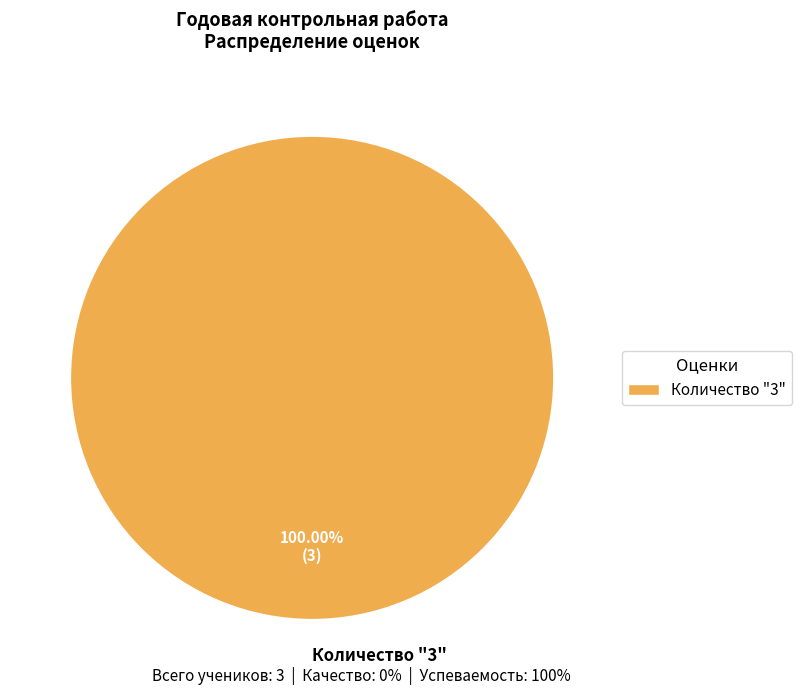

Count the number of slices in the pie.

1